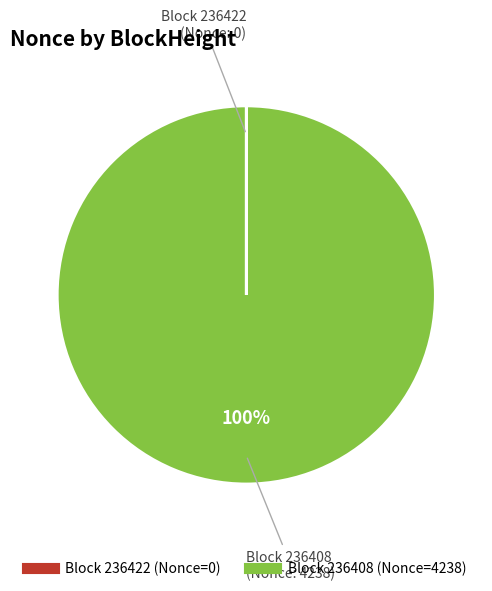

To the nearest percent, what is the difference between the largest and smallest slice percentages?

100%